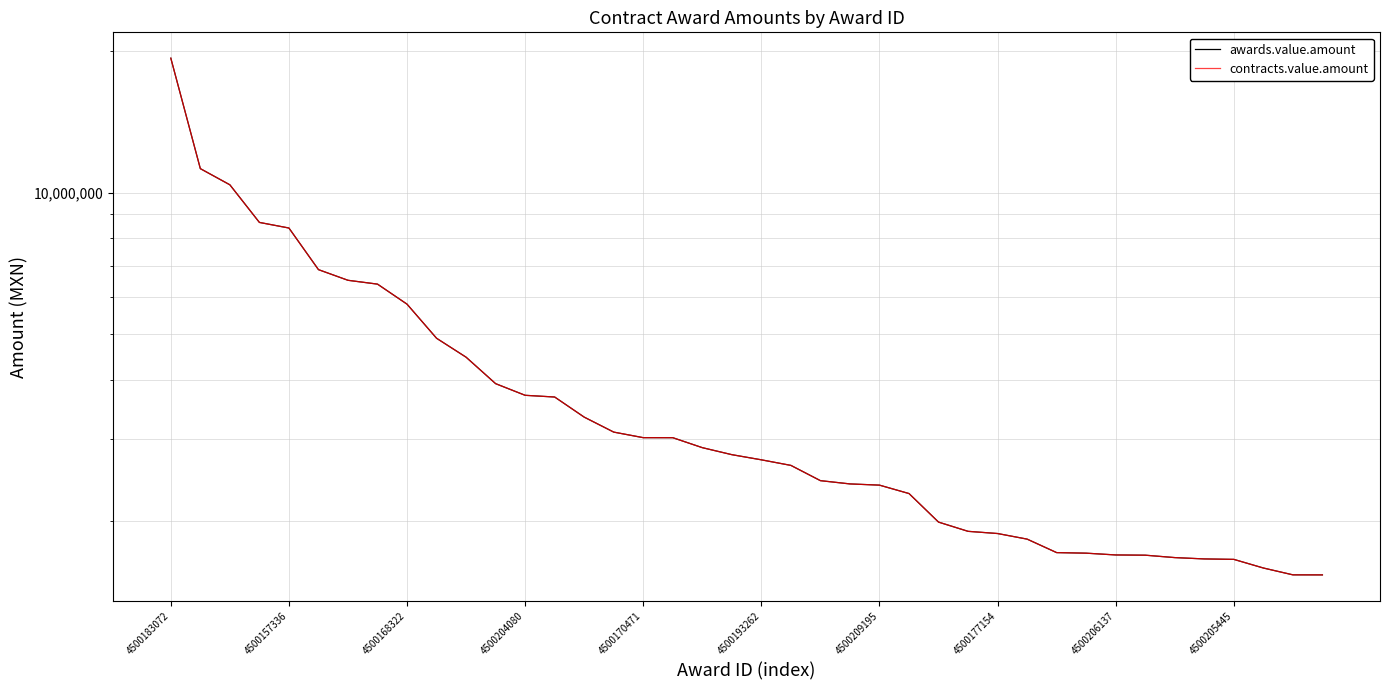

How many lines are shown in the chart?

2